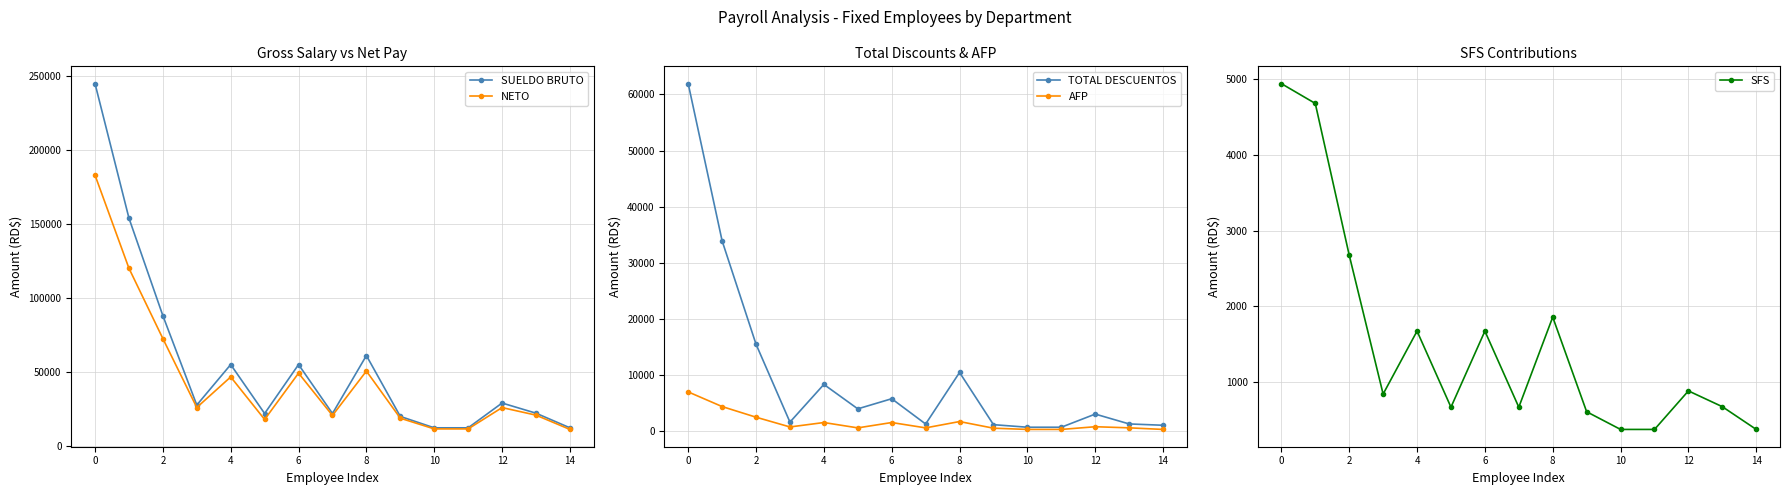

How many values in the NETO series are below 25793?

7